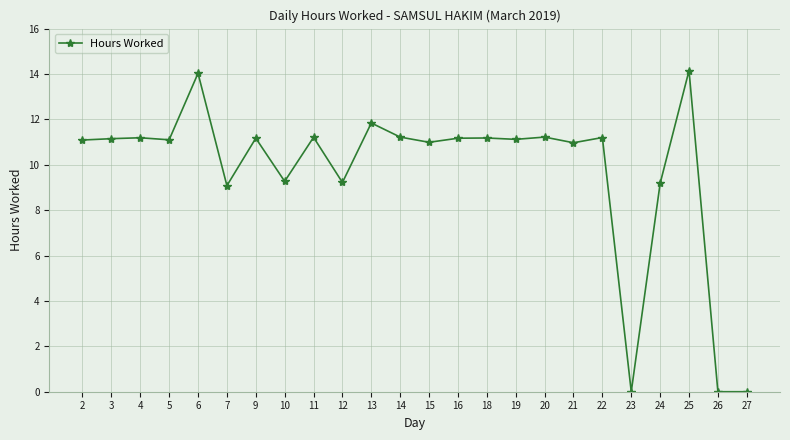

What is the value of the 5th point from the left?

14.0